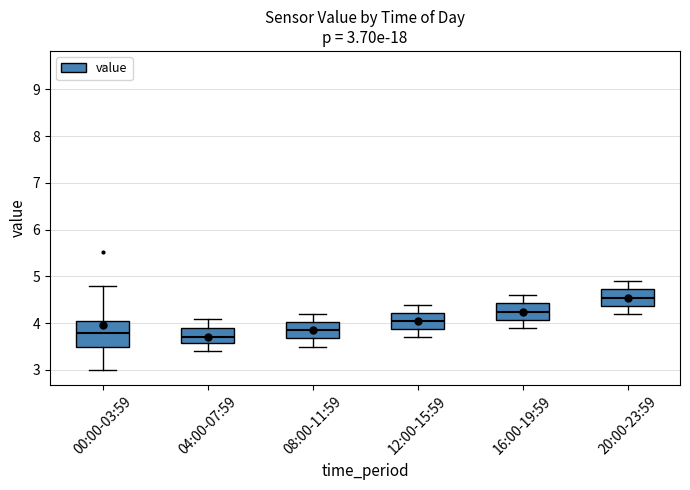

Which box is the tallest, from its lower edge to its upper edge?

00:00-03:59